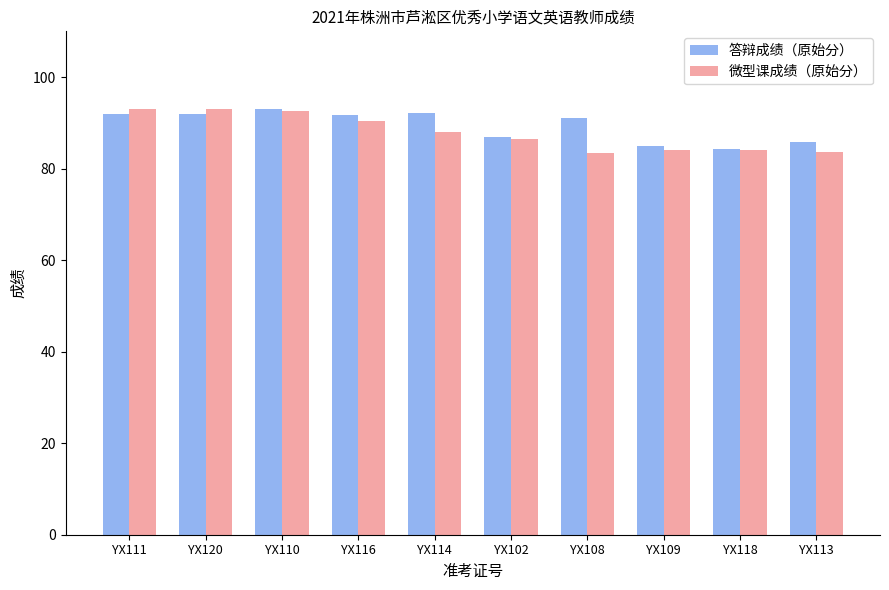

What is the highest value of the 微型课成绩（原始分） series?

93.0